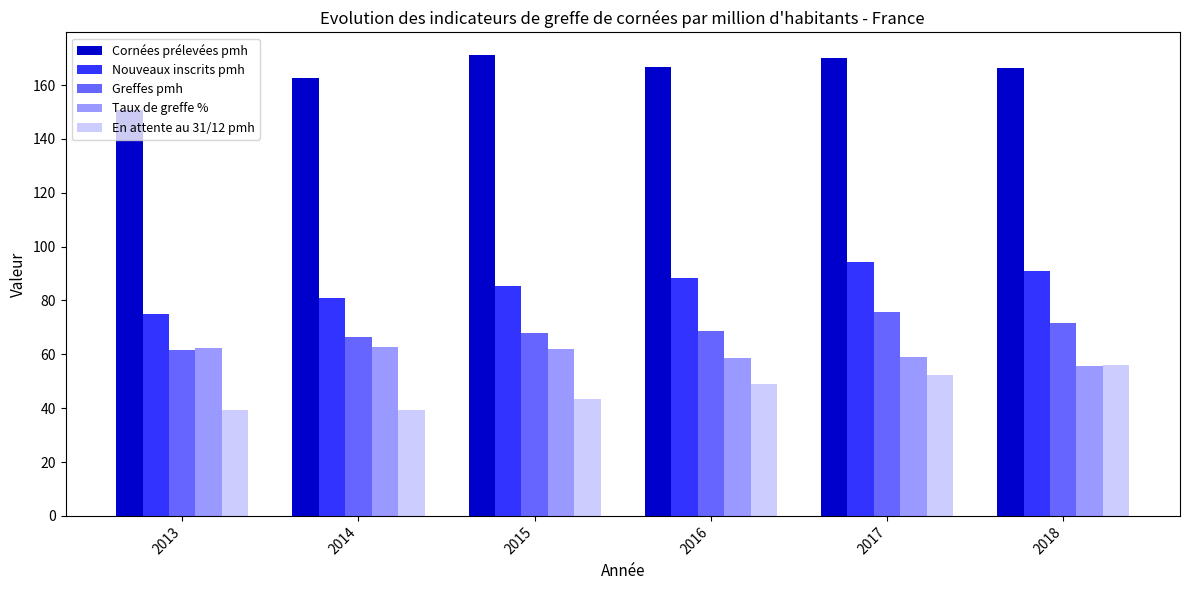

What is the lowest value of the Taux de greffe % series?

55.5